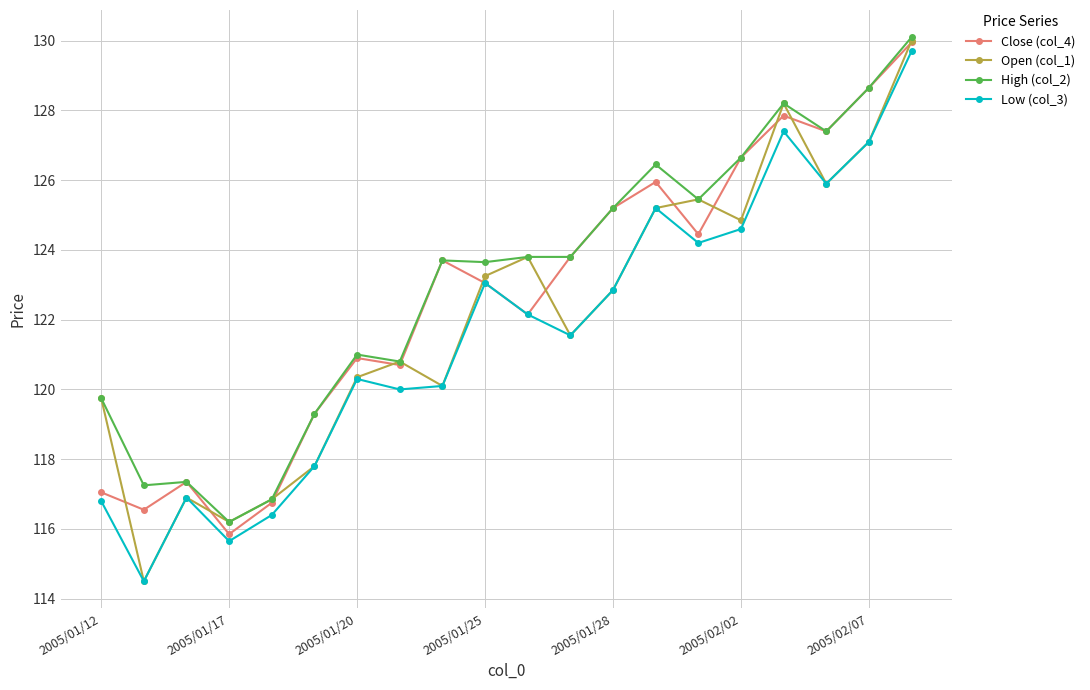

What is the highest value of the Open (col_1) series?

130.0